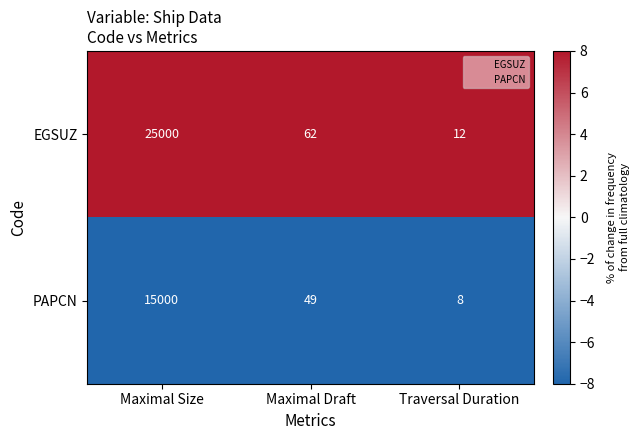

Which series changed the most between Maximal Size and Maximal Draft?

EGSUZ